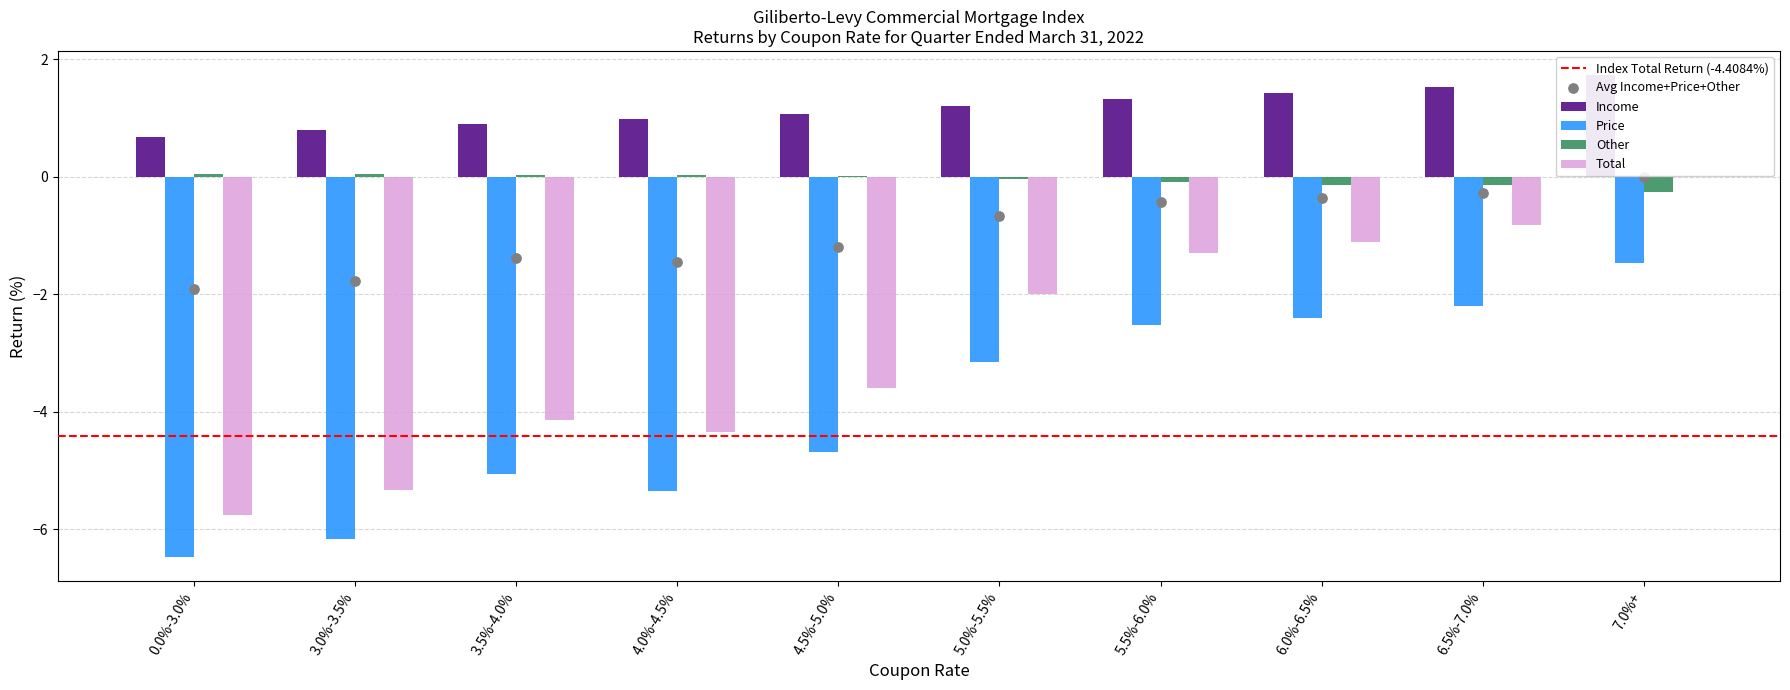

What are all the series names shown in the legend?

Income, Price, Other, Total